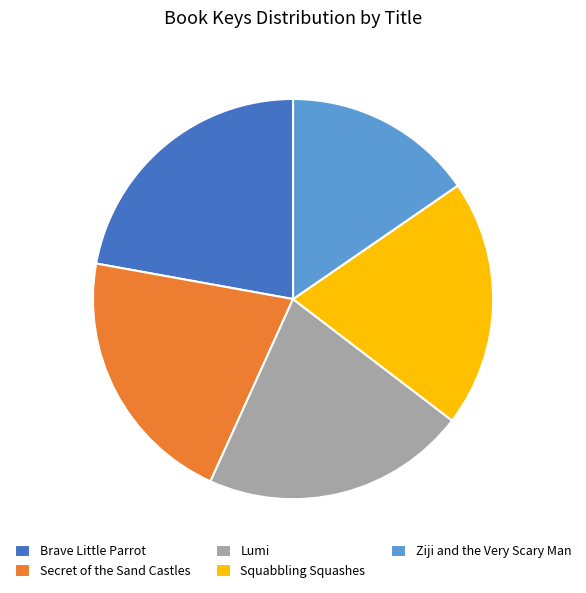

How many segments does this pie chart have?

5